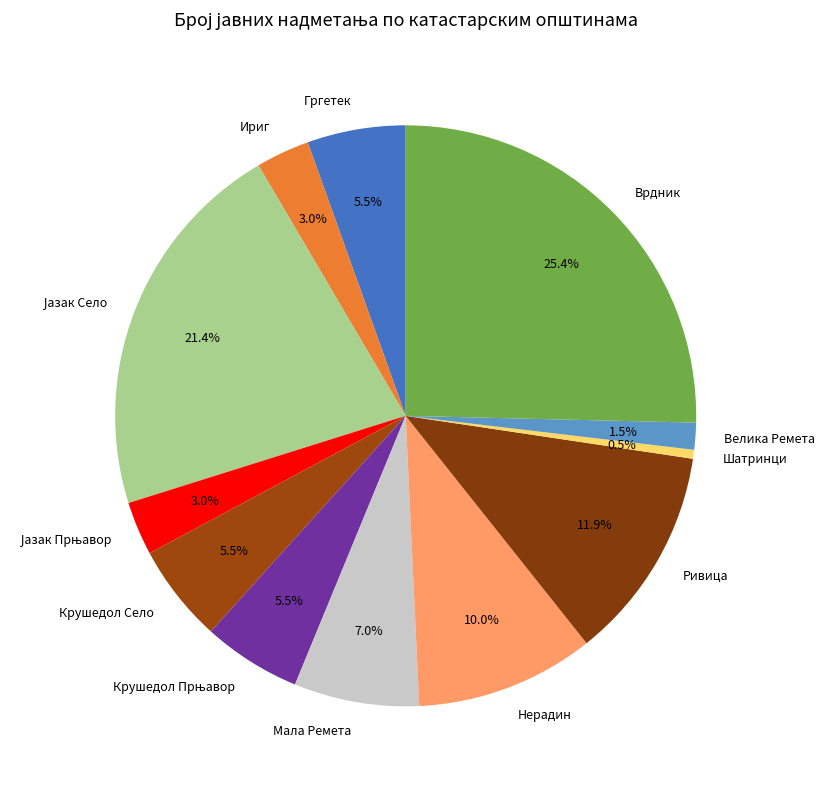

To the nearest percent, what percentage of the pie is Ривица?

12%